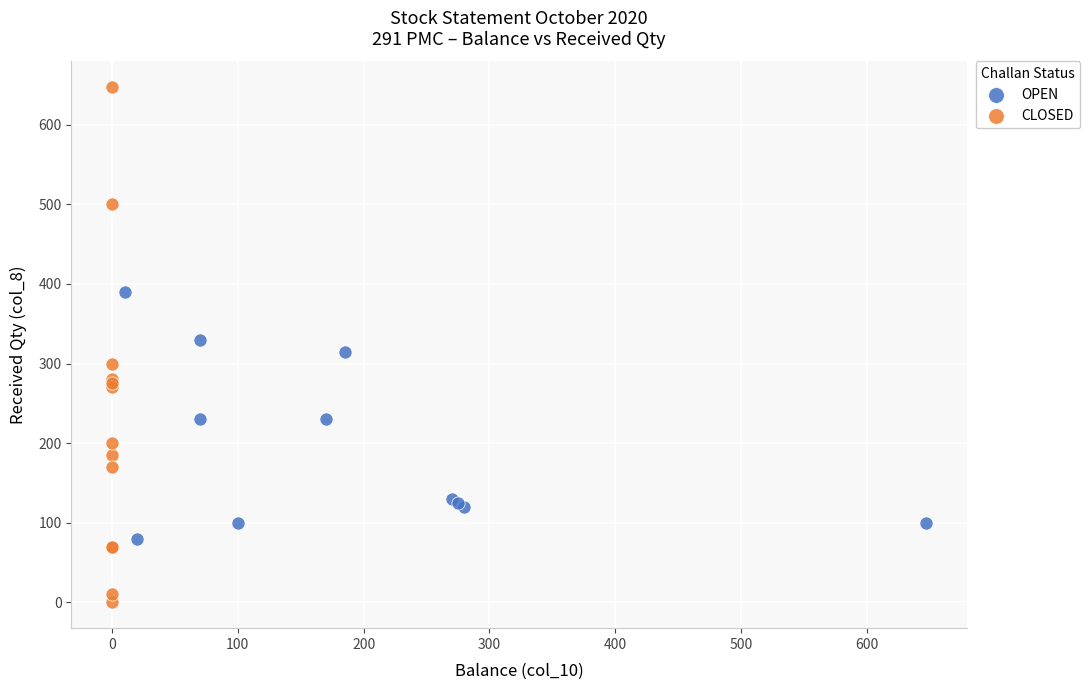

Which series has the largest Y range (max minus min)?

CLOSED